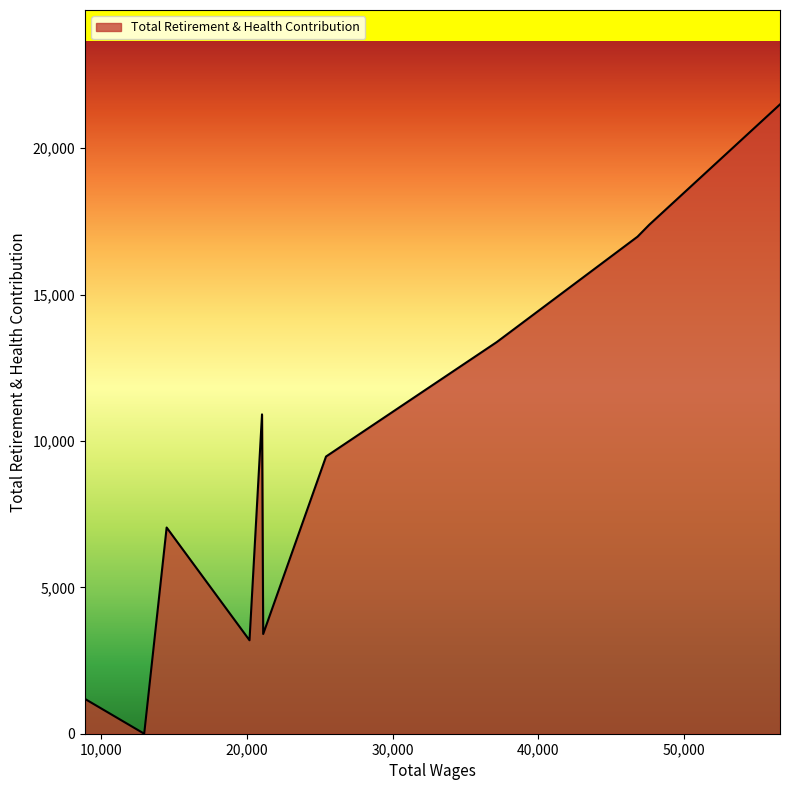

What is the average value?

9496